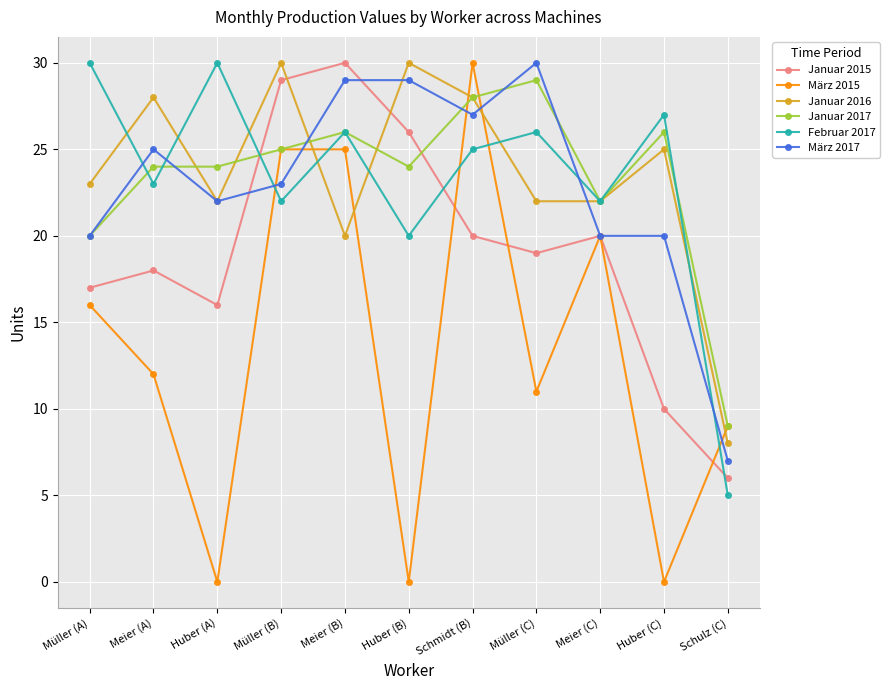

At which category does März 2017 reach its first local peak?

Meier (A)